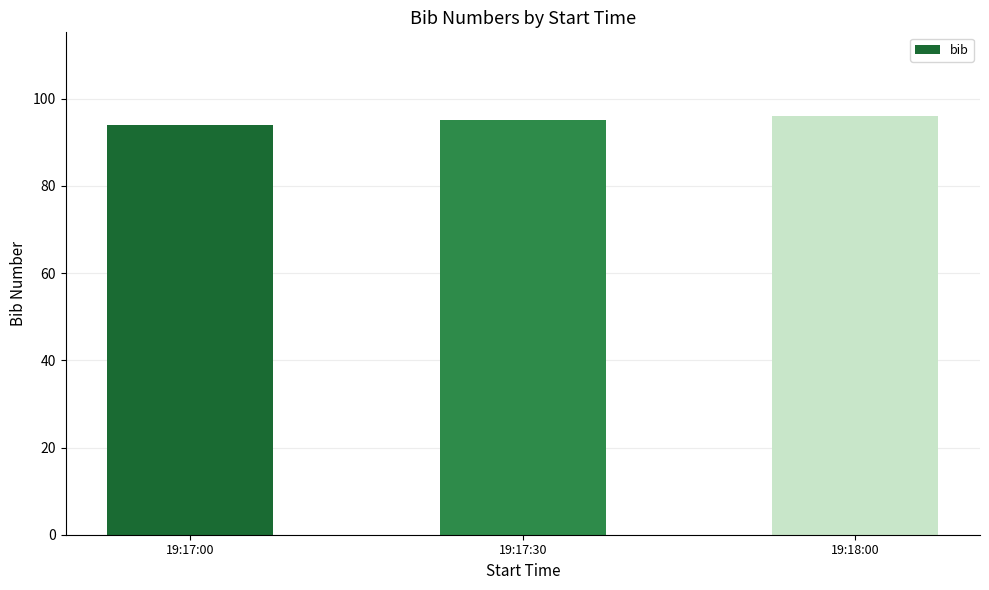

The chart shows a value of 126 at 19:18:00. True or false?

False